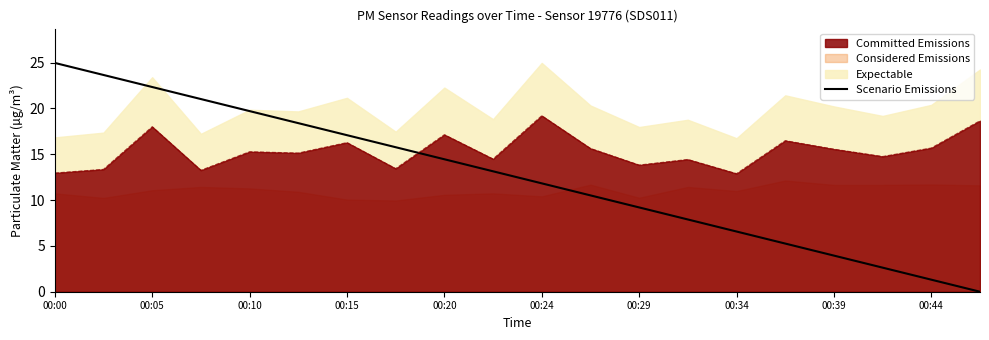

Does the chart display data point markers on the line(s)?

No